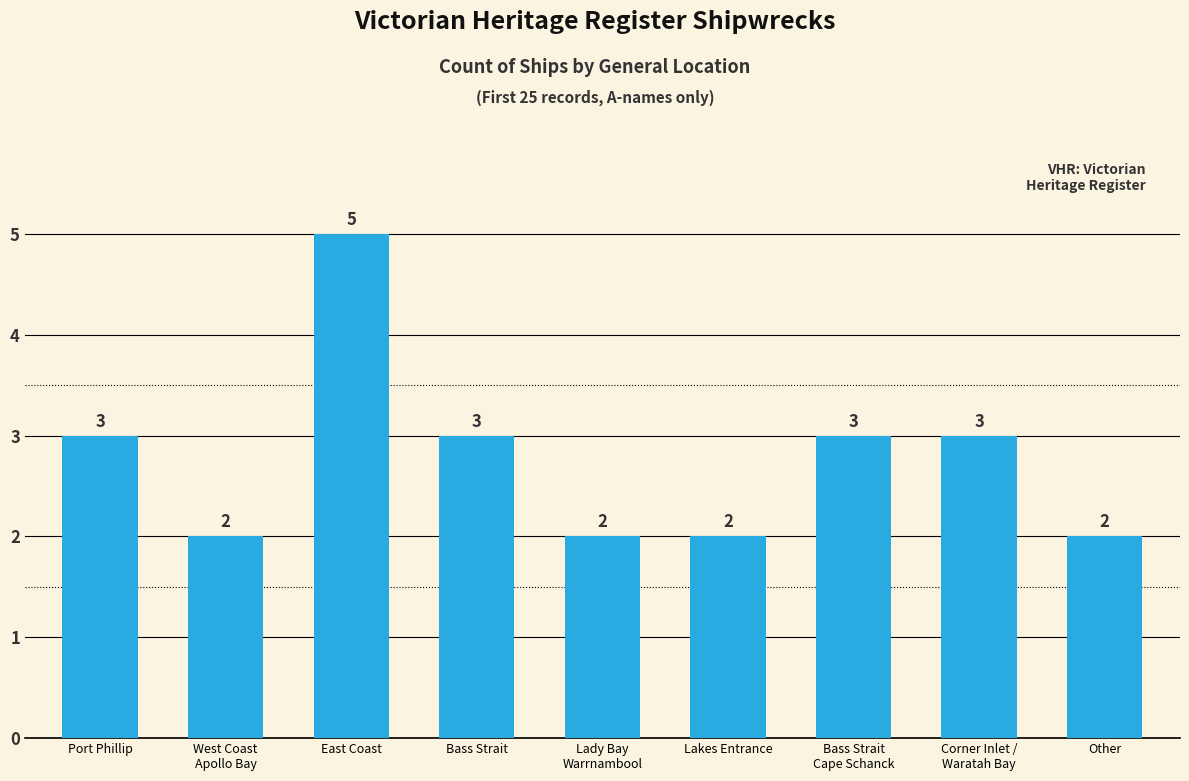

Approximately how many times larger is the value at Port Phillip compared to Lakes Entrance?

1.5